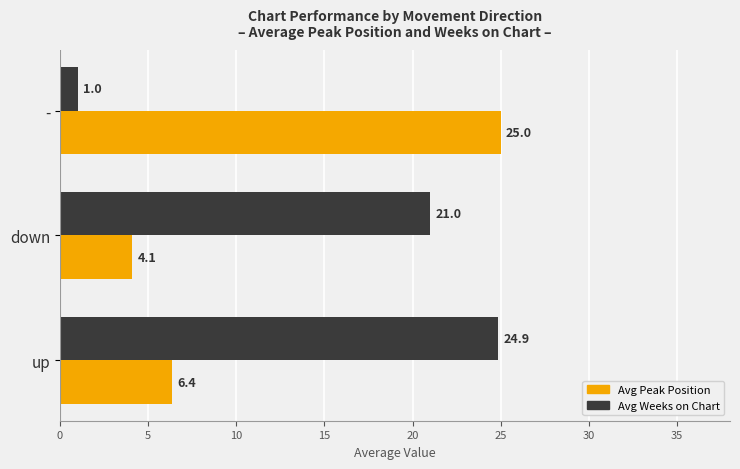

List the series in order of their peak value, highest first.

Avg Peak Position, Avg Weeks on Chart